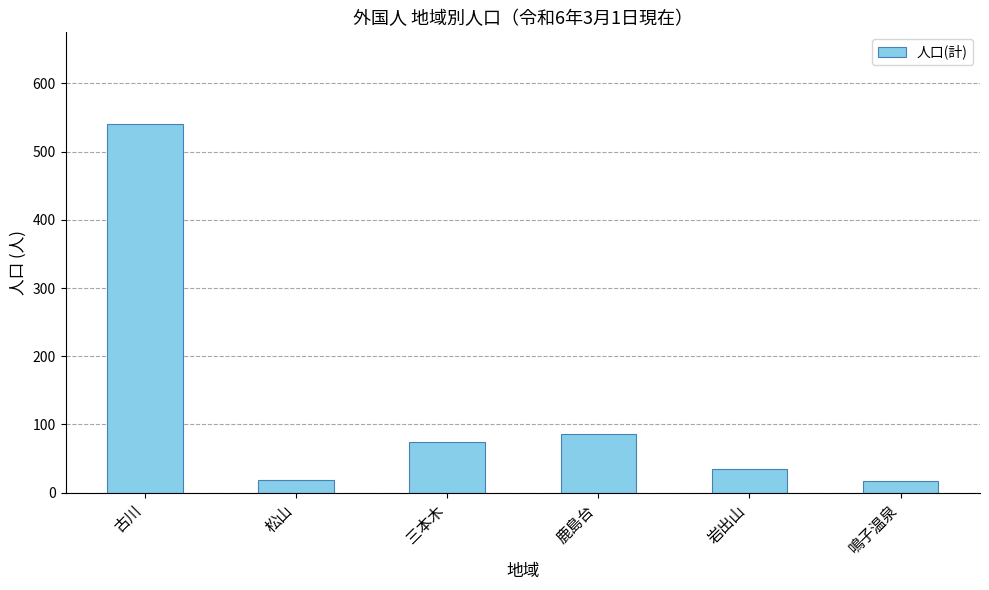

What is the smallest value displayed?

17